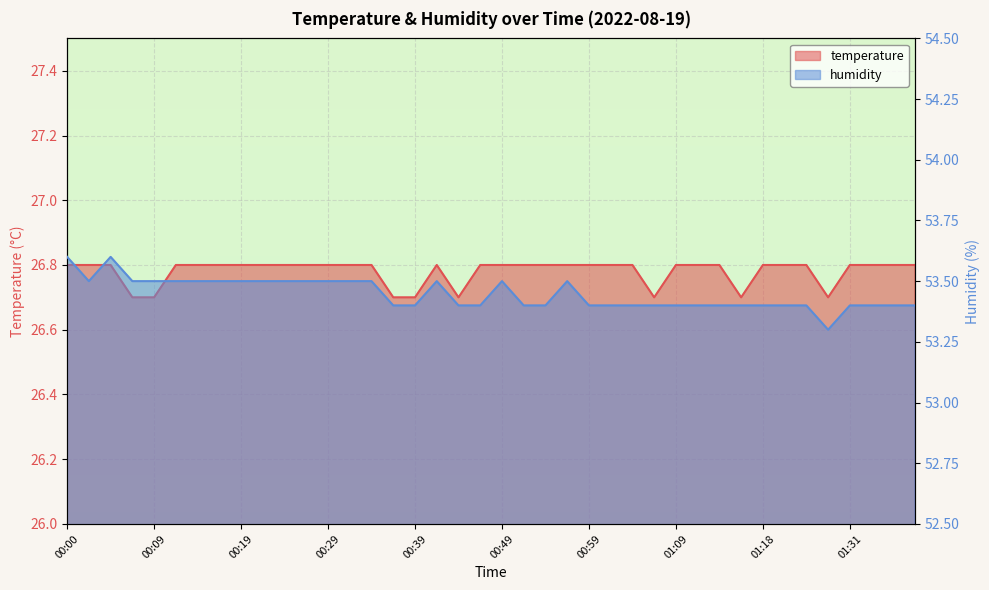

Rank the categories by temperature value from lowest to highest.

00:07, 00:09, 00:36, 00:39, 00:44, 01:06, 01:16, 01:28, 00:00, 00:02, 00:05, 00:12, 00:14, 00:17, 00:19, 00:22, 00:24, 00:26, 00:29, 00:31, 00:34, 00:41, 00:46, 00:49, 00:51, 00:54, 00:56, 00:59, 01:01, 01:04, 01:09, 01:11, 01:13, 01:18, 01:23, 01:26, 01:31, 01:33, 01:36, 01:38